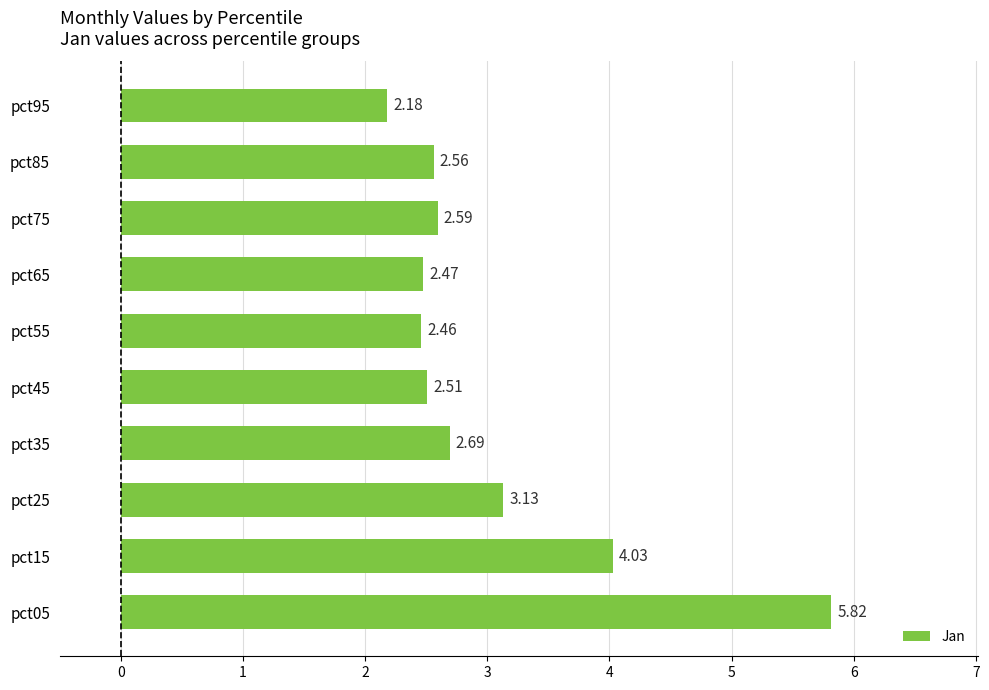

Rank the categories by value from highest to lowest.

pct05, pct15, pct25, pct35, pct75, pct85, pct45, pct65, pct55, pct95